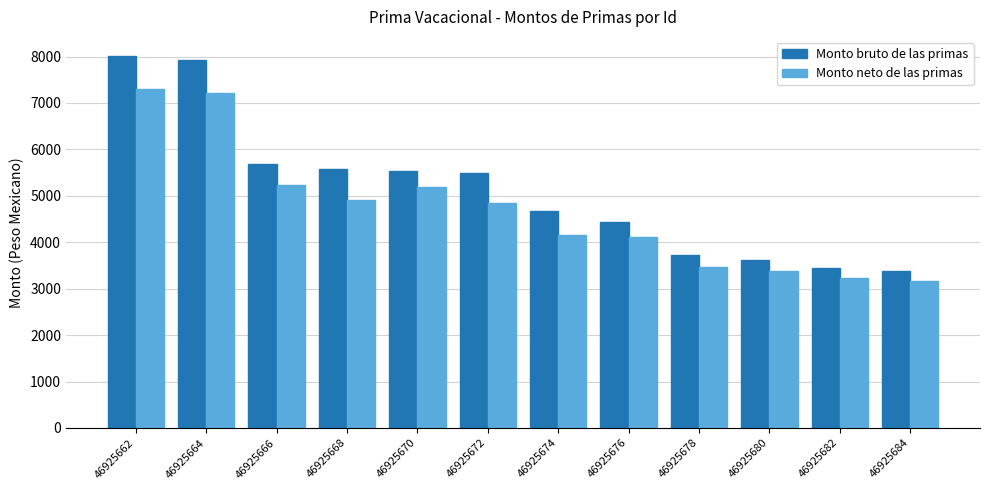

What is the approximate value of Monto neto de las primas at 46925666?

5230.3